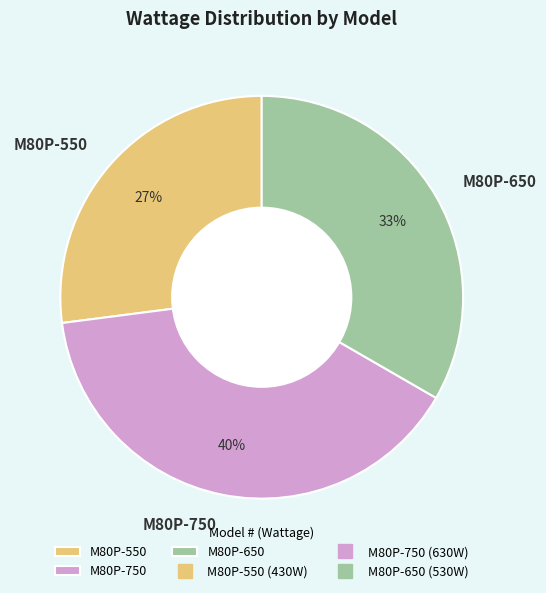

What percentage is the M80P-550 slice, to the nearest percent?

27%